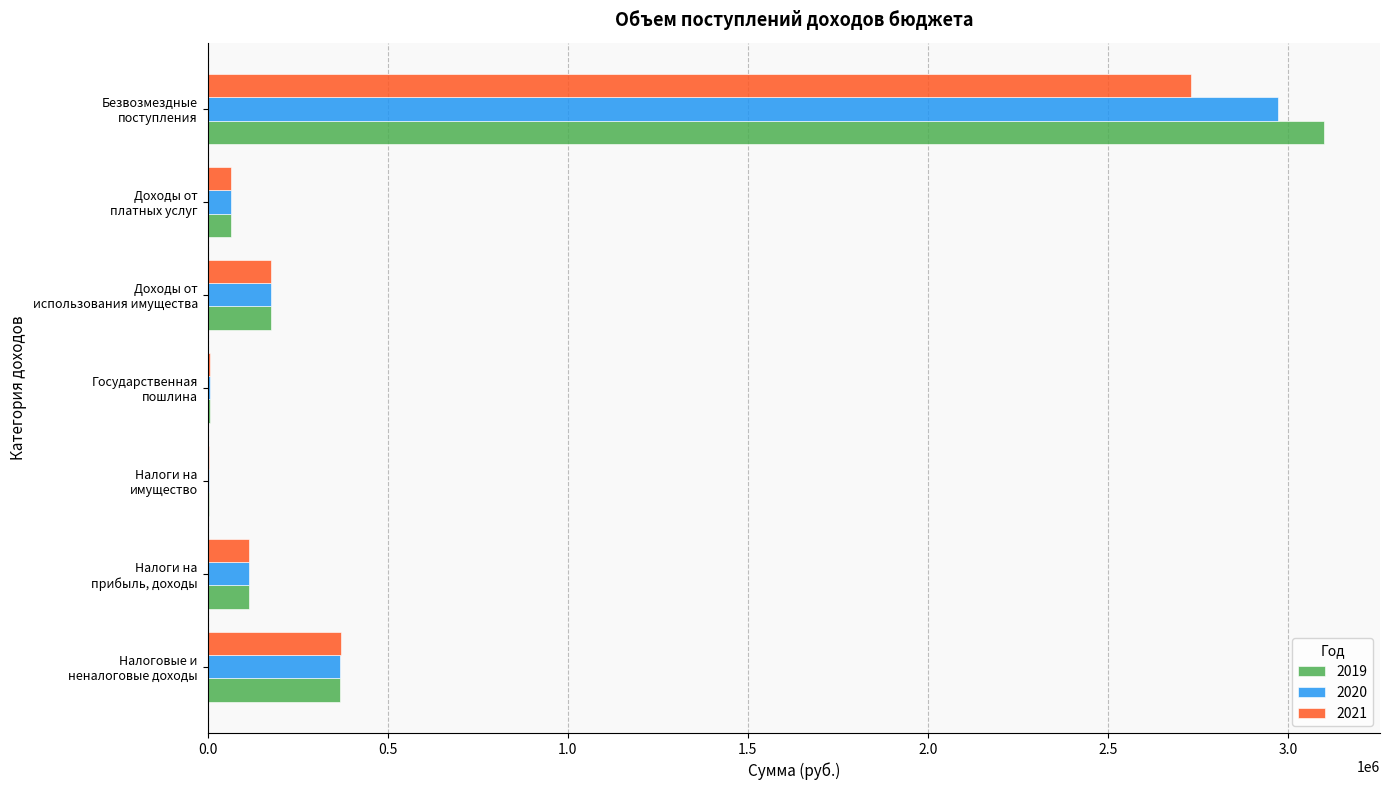

What are all the series names shown in the legend?

2019, 2020, 2021